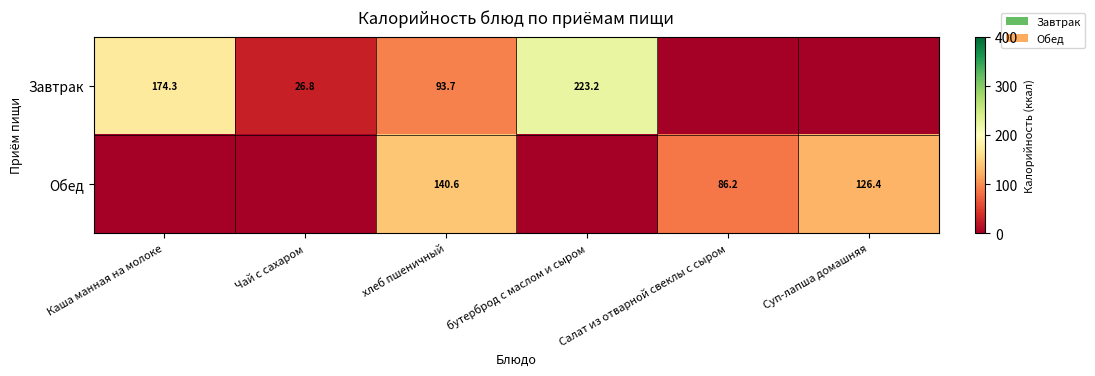

What is the maximum value shown in the chart?

223.2